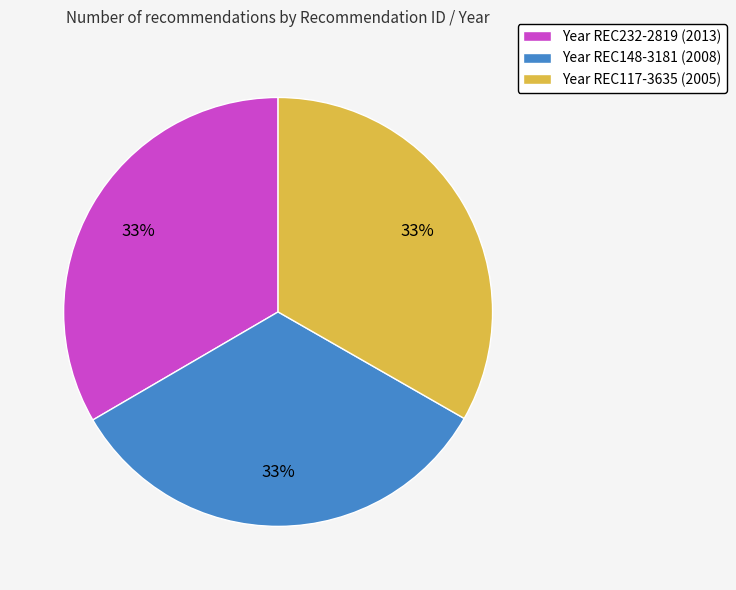

Do Year REC232-2819 (2013) and Year REC148-3181 (2008) together represent more than half of the pie?

Yes